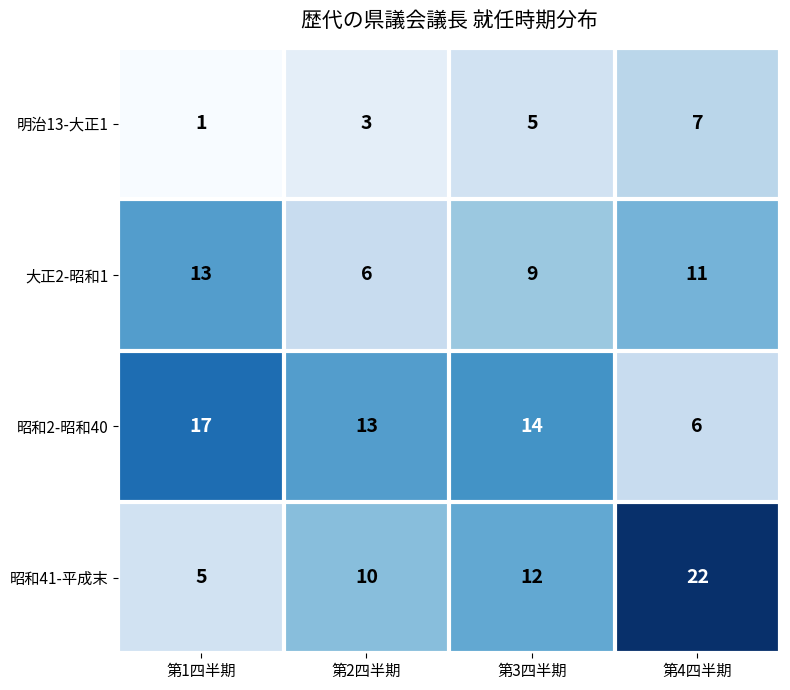

What is the difference between the 大正2-昭和1 values at 第2四半期 and 第1四半期?

7